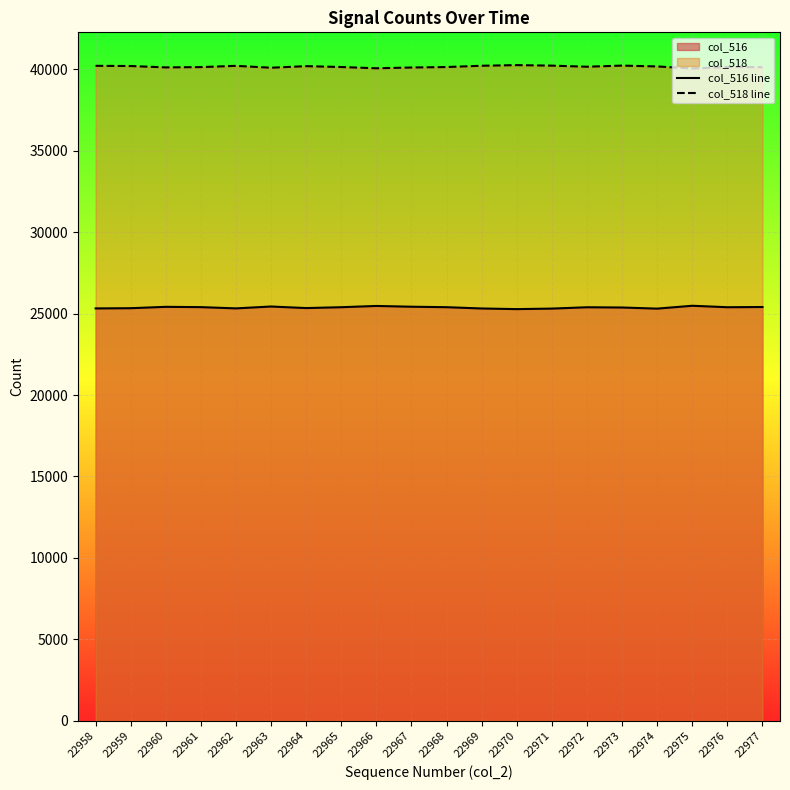

True or false: col_516 line has more than 1 interior local peaks.

True